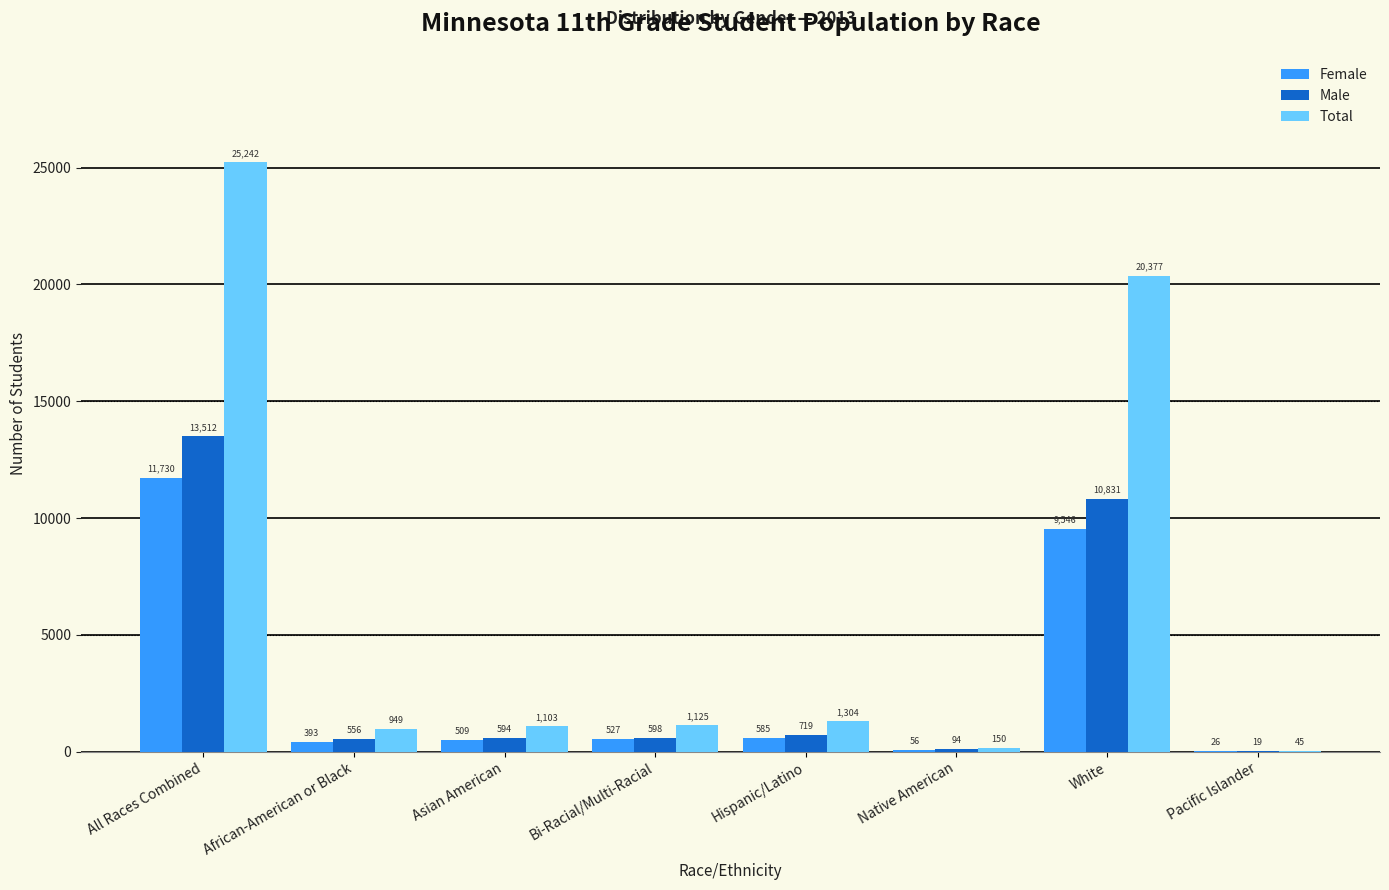

At which category does the chart reach its peak across all series?

All Races Combined